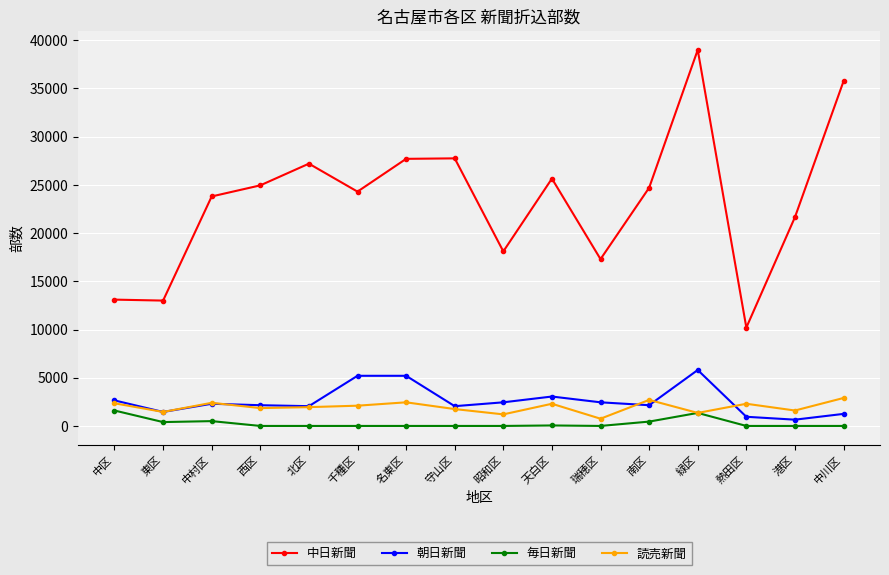

What is the approximate value of 朝日新聞 at 千種区?

5200